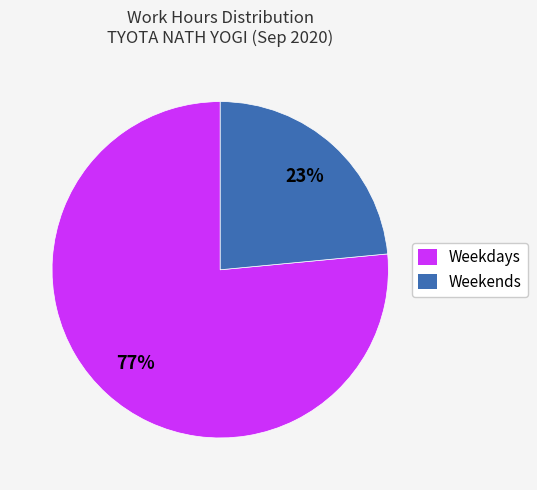

True or false: Weekends accounts for 10% of the total.

False